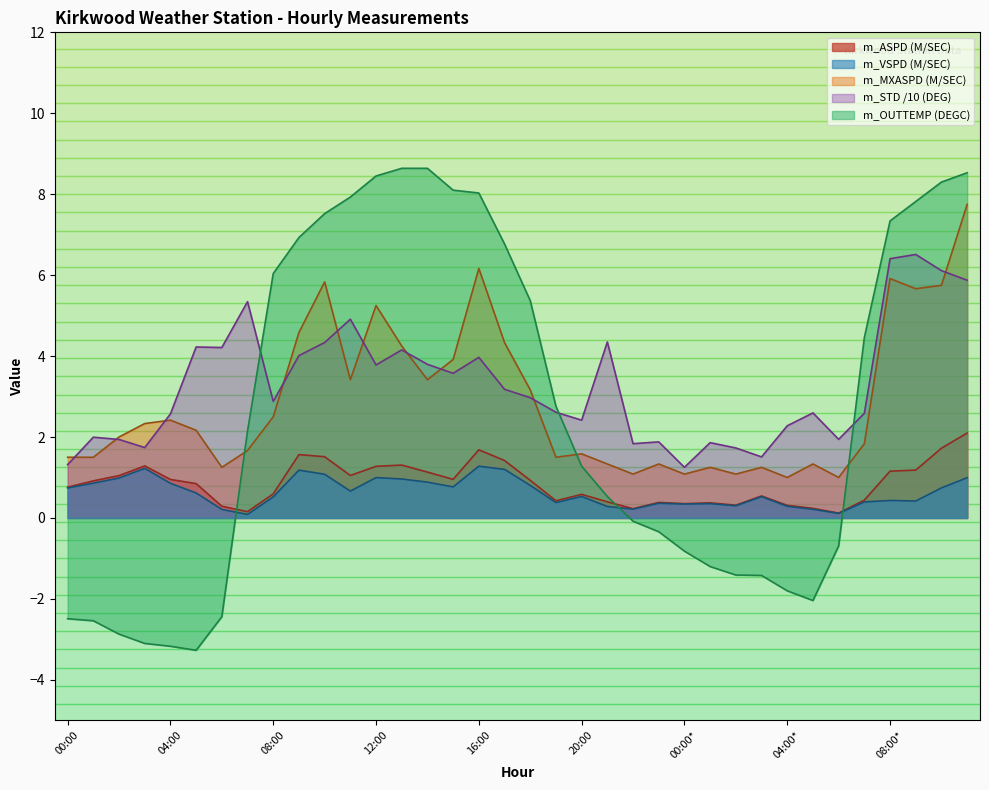

Does the chart have visible grid lines?

No